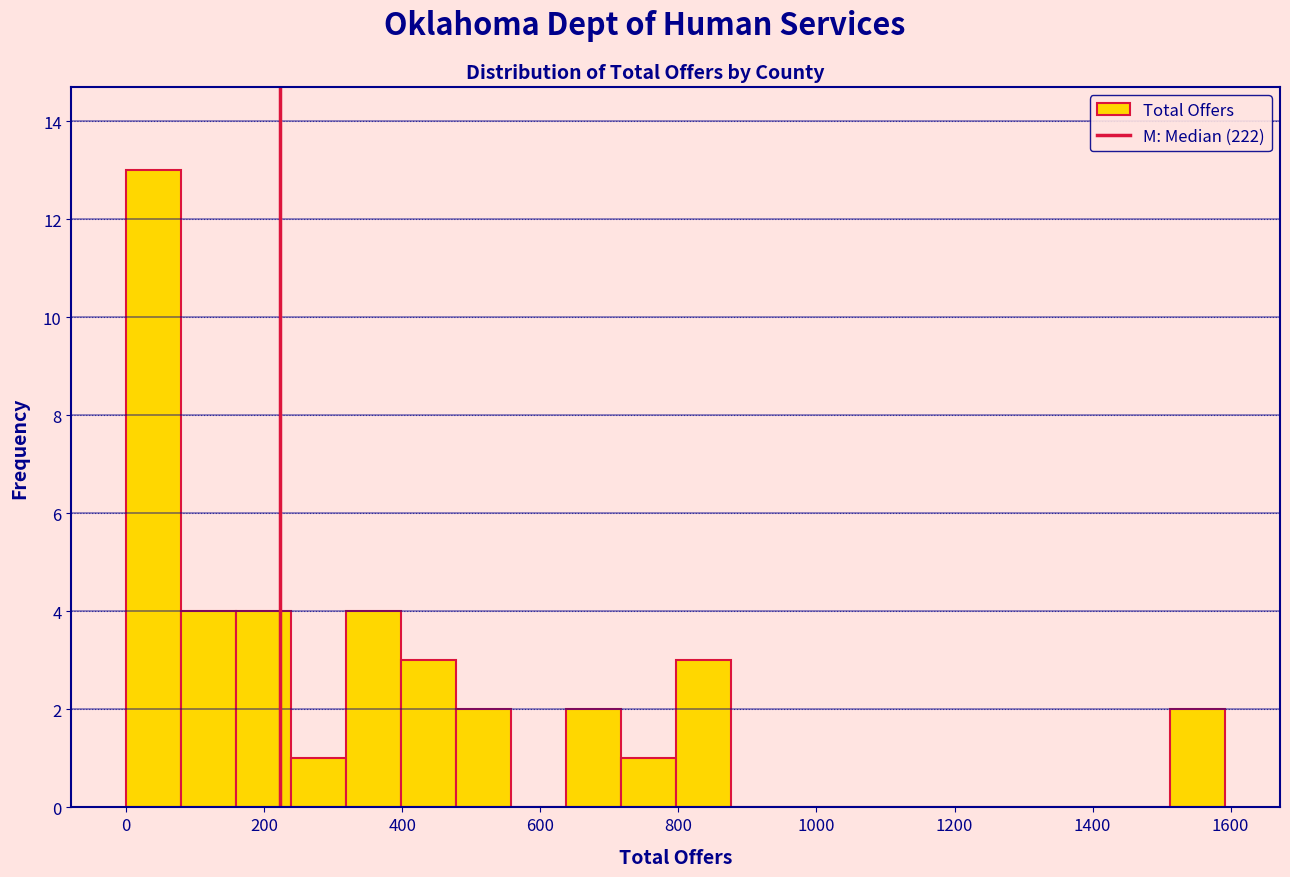

Read against the x-axis, roughly where is the centre of the tallest bar?

40